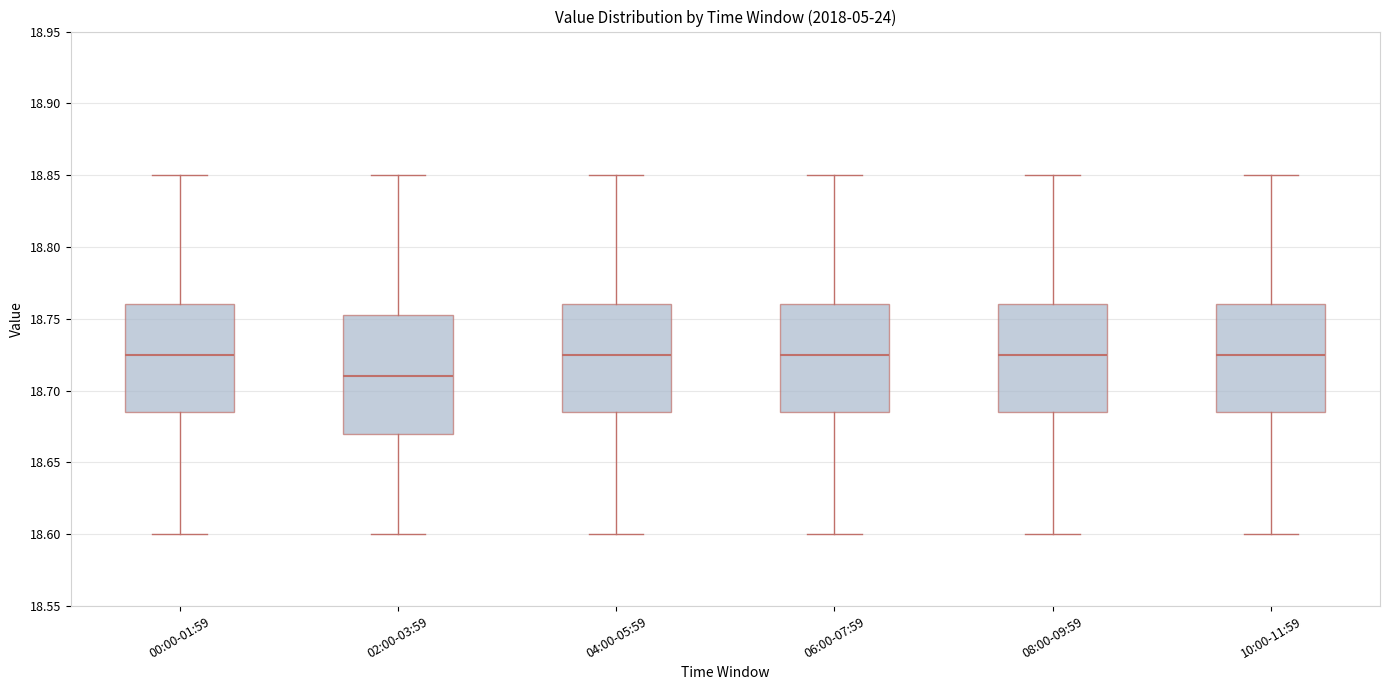

Reading left to right, transcribe this box plot: for each box, give where its median line is, the range the box spans, and where its two whiskers end, as read against the y-axis. The values are not printed on the chart, so give them approximately, as read against the axis.

00:00-01:59: median 18.725, box 18.685 to 18.760, whiskers 18.600 to 18.850
02:00-03:59: median 18.710, box 18.670 to 18.755, whiskers 18.600 to 18.850
04:00-05:59: median 18.725, box 18.685 to 18.760, whiskers 18.600 to 18.850
06:00-07:59: median 18.725, box 18.685 to 18.760, whiskers 18.600 to 18.850
08:00-09:59: median 18.725, box 18.685 to 18.760, whiskers 18.600 to 18.850
10:00-11:59: median 18.725, box 18.685 to 18.760, whiskers 18.600 to 18.850